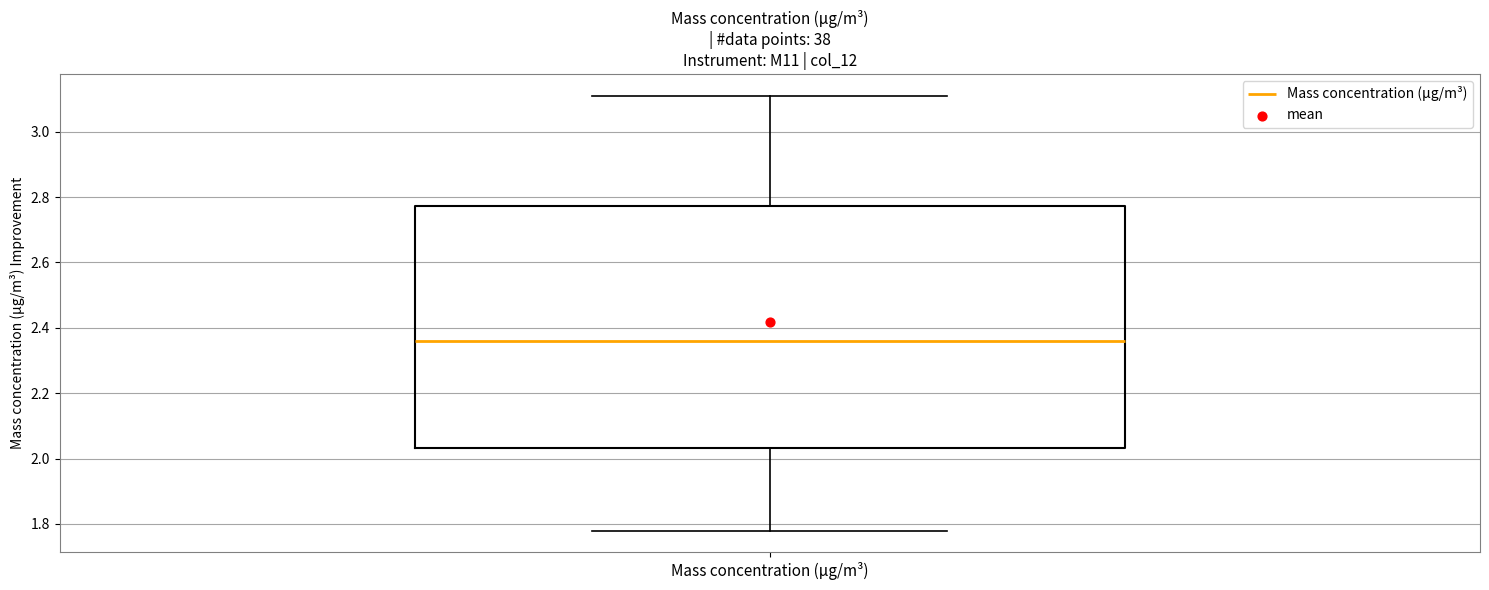

Read this box plot against the y-axis: the position of the median line, the range covered by the box, and the ends of both whiskers. The values are not printed on the chart, so give them approximately, as read against the axis.

median 2.36, box 2.04 to 2.78, whiskers 1.78 to 3.12